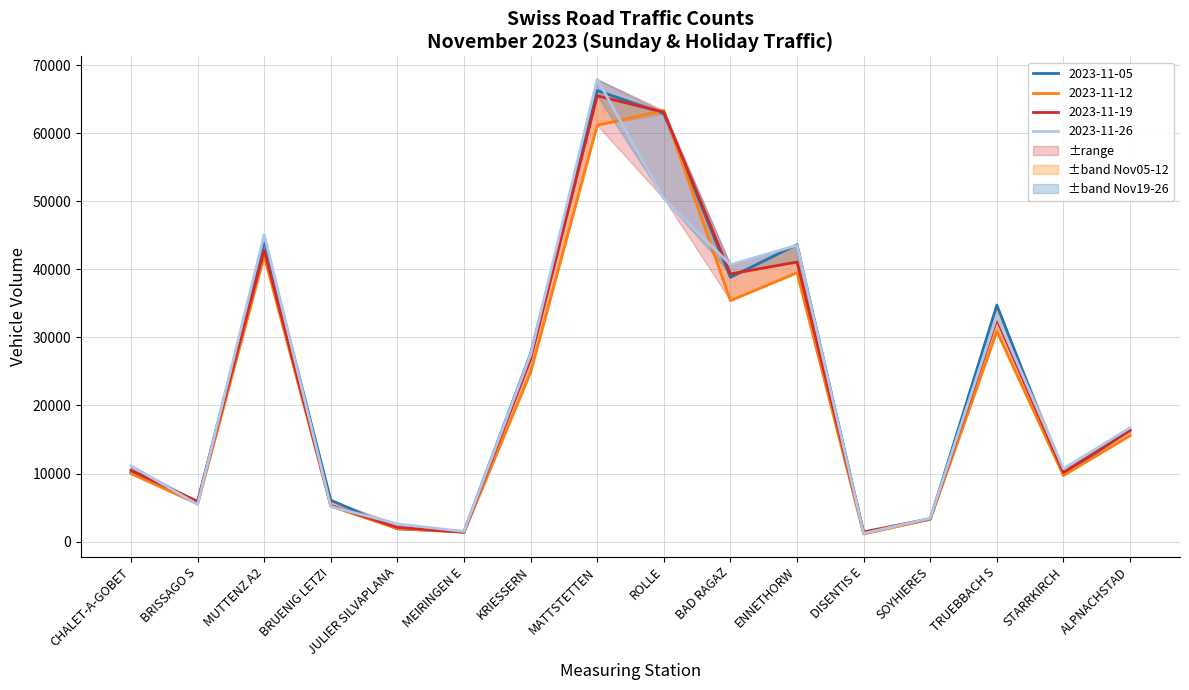

Is this an area chart (filled region under the line)?

No